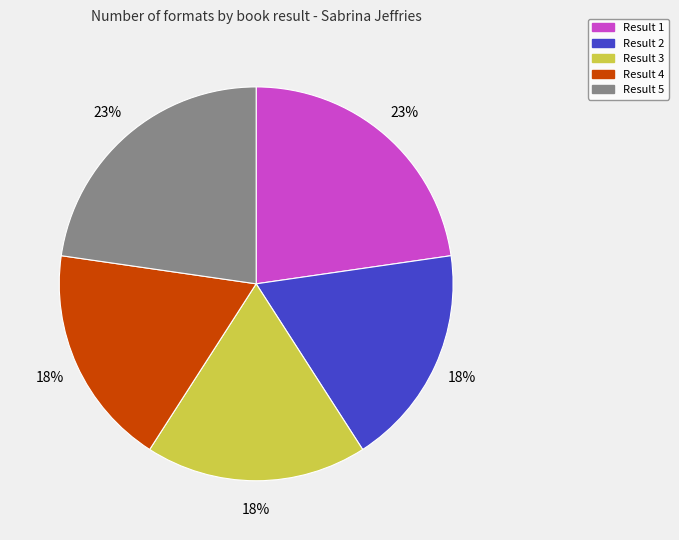

Is there a majority slice in this chart?

No